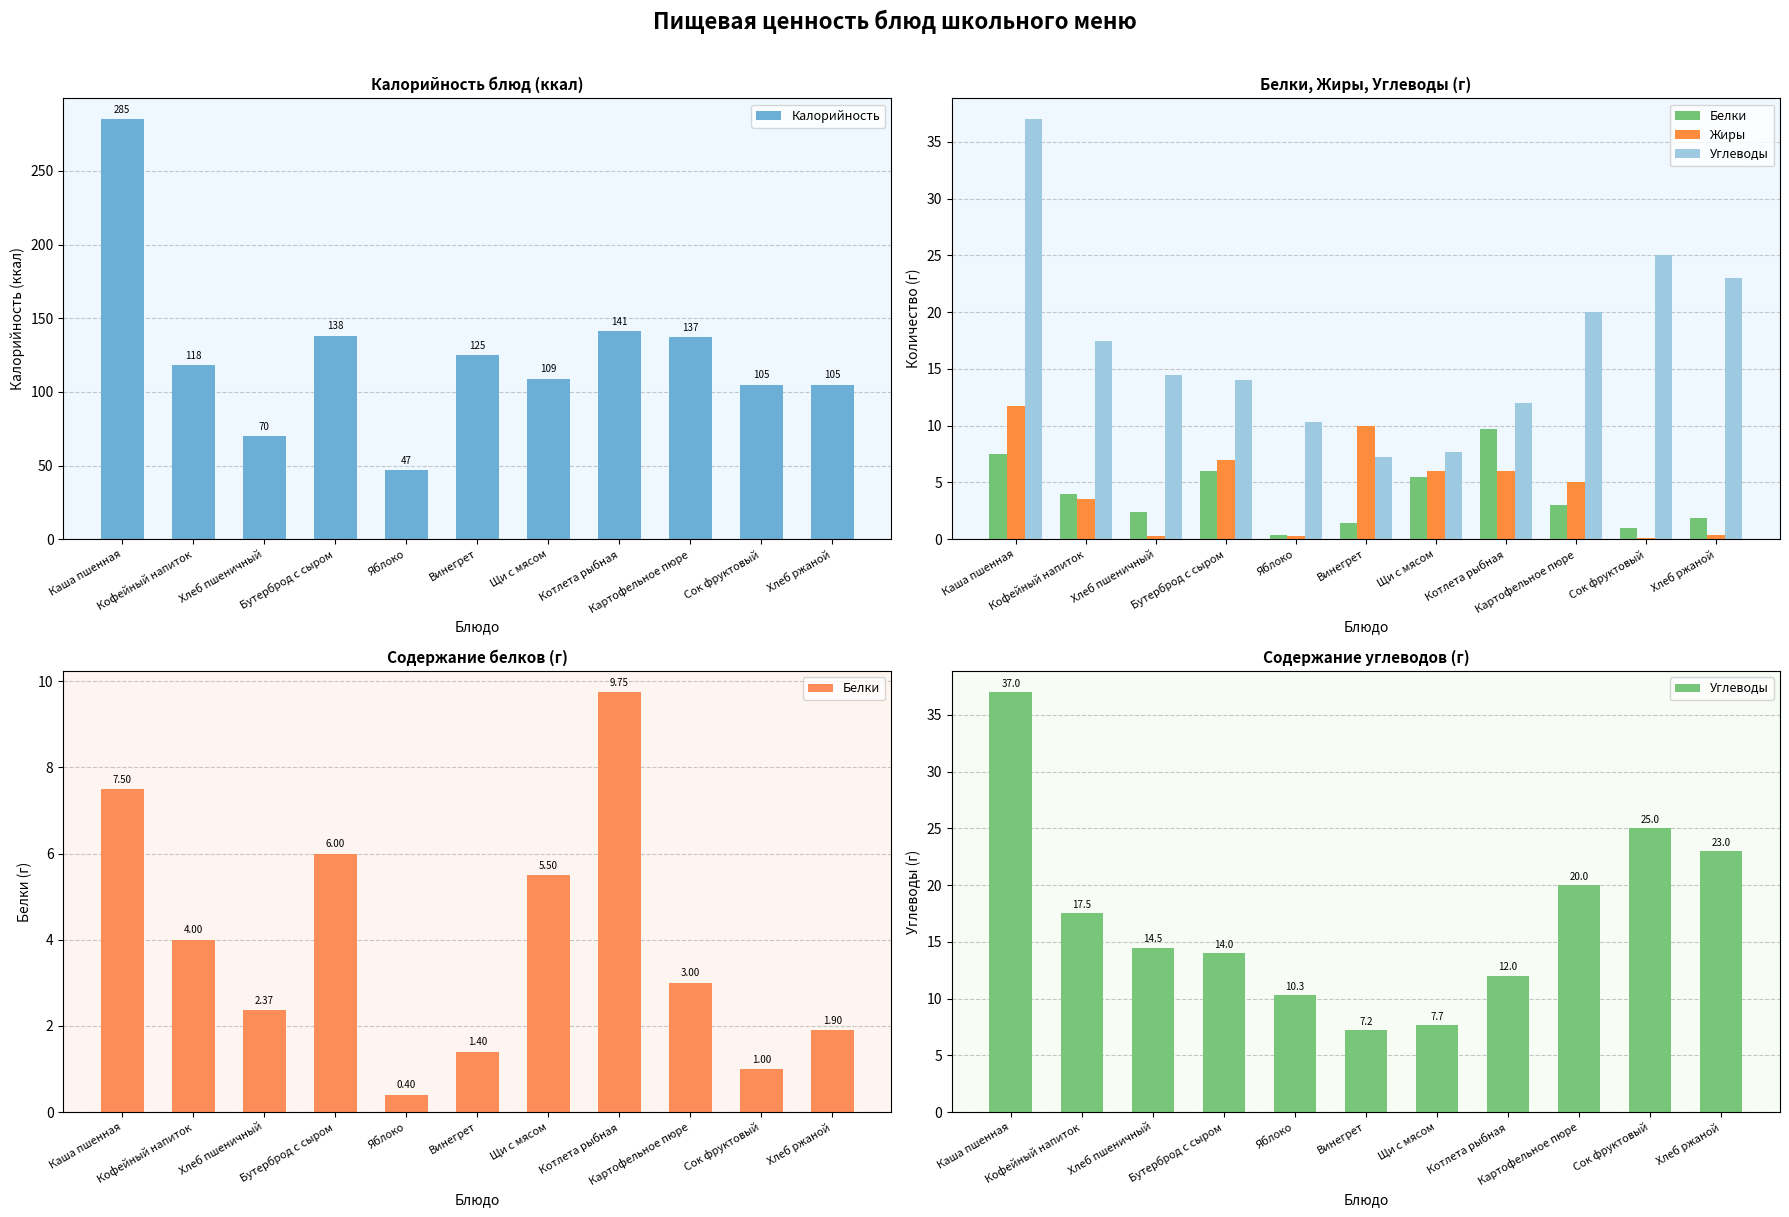

What is the maximum value for Белки?

9.8